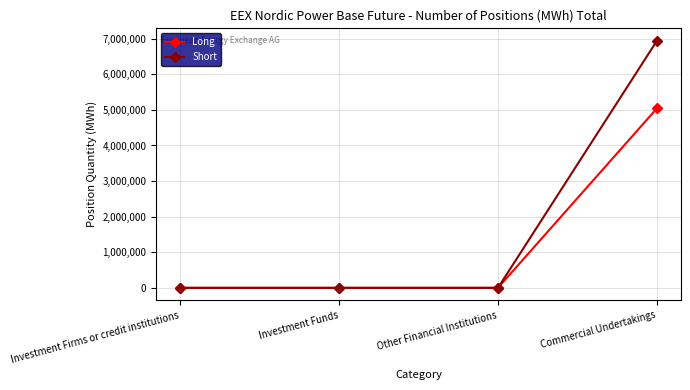

How many values in the Short series exceed 0?

1